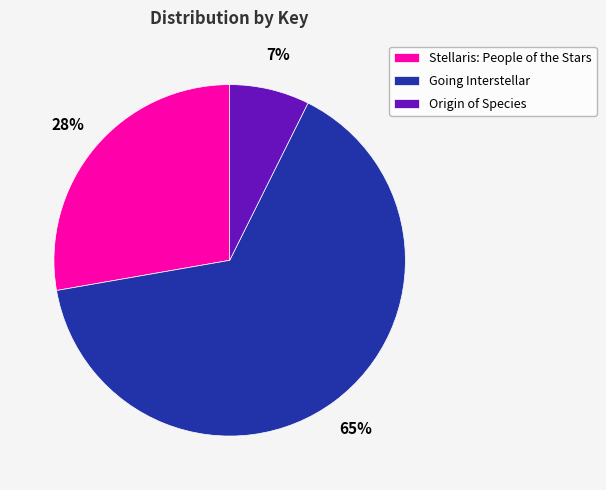

What percentage is the Origin of Species slice, to the nearest percent?

7%